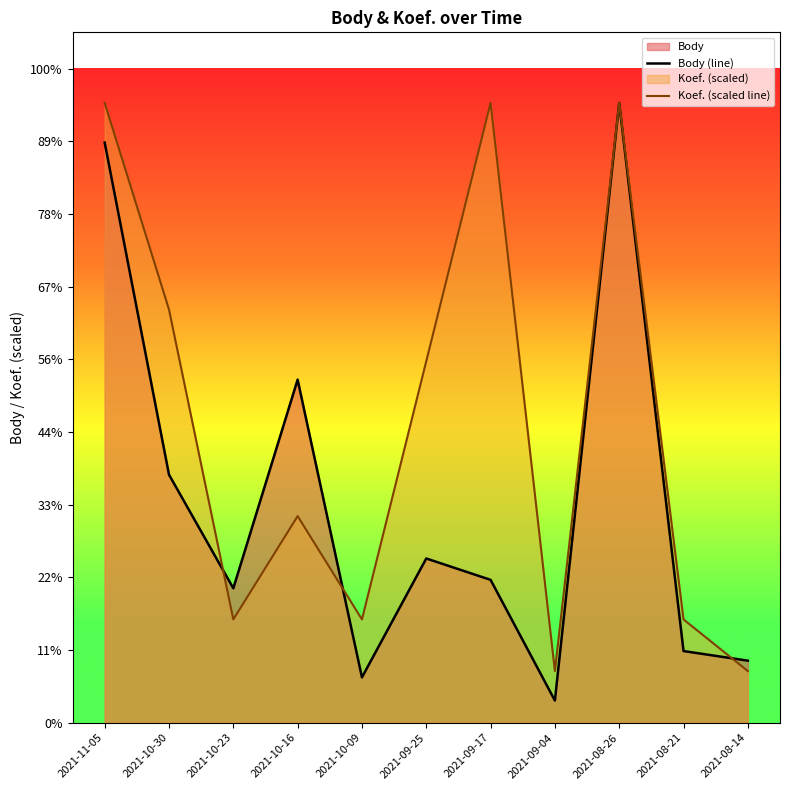

At 2021-10-23, list the series in order from smallest to largest.

Koef. (scaled line), Body (line)